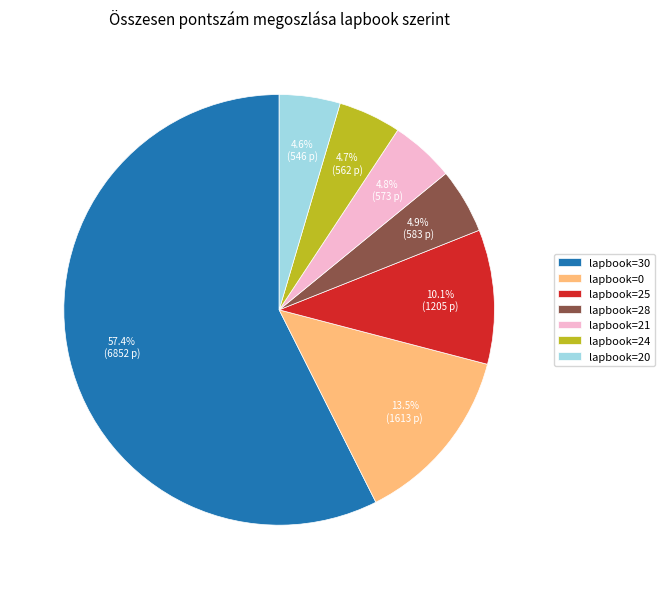

What is the total percentage of lapbook=28 and lapbook=24?

9.6%